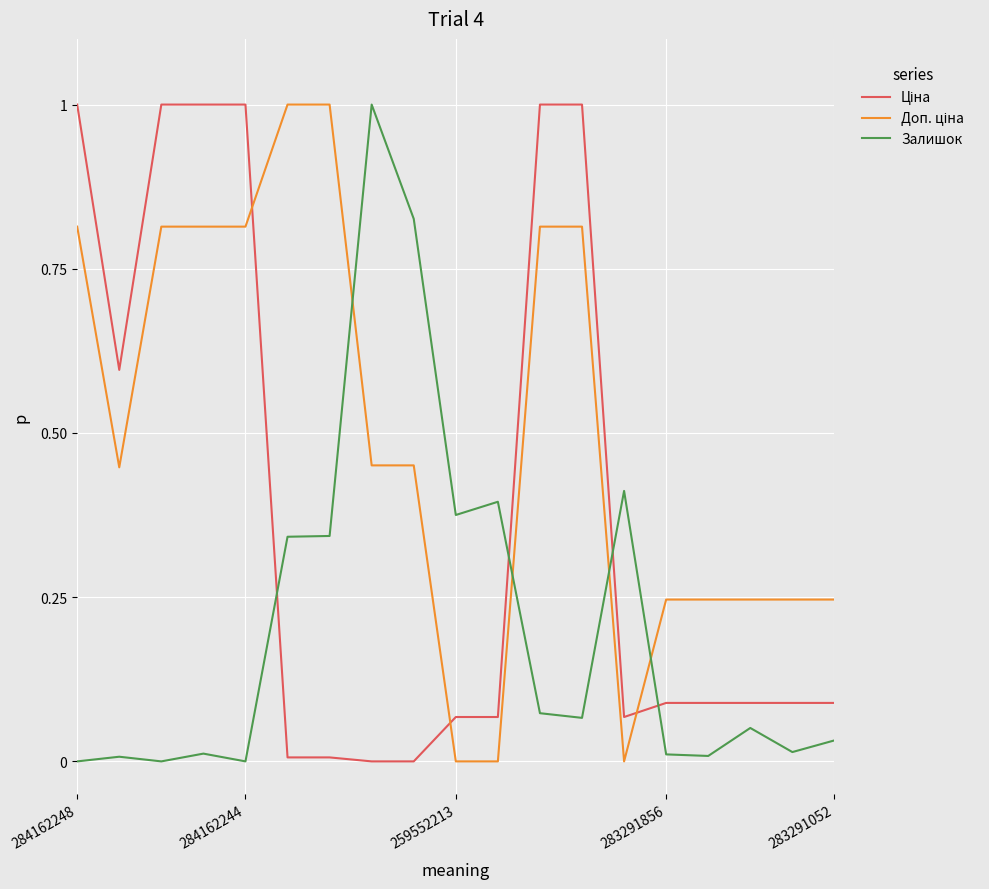

What is the highest value of the Залишок series?

1.0